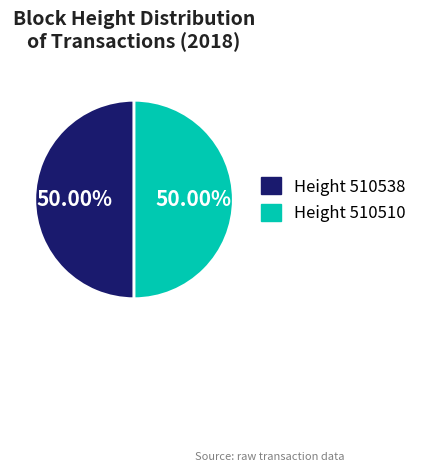

Count the number of slices in the pie.

2